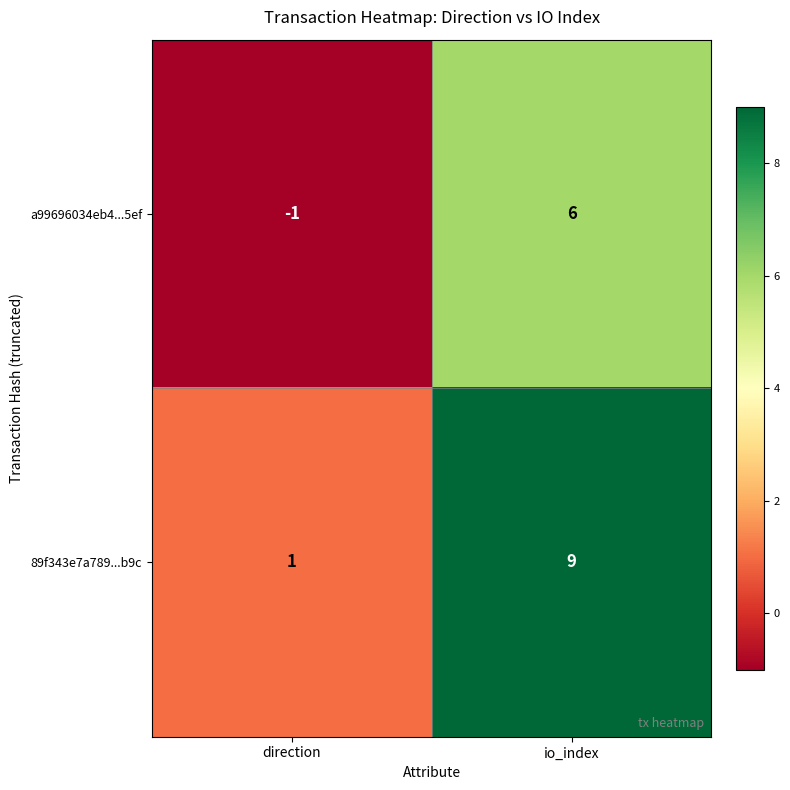

At which label is a99696034eb4...5ef closest to 2?

direction